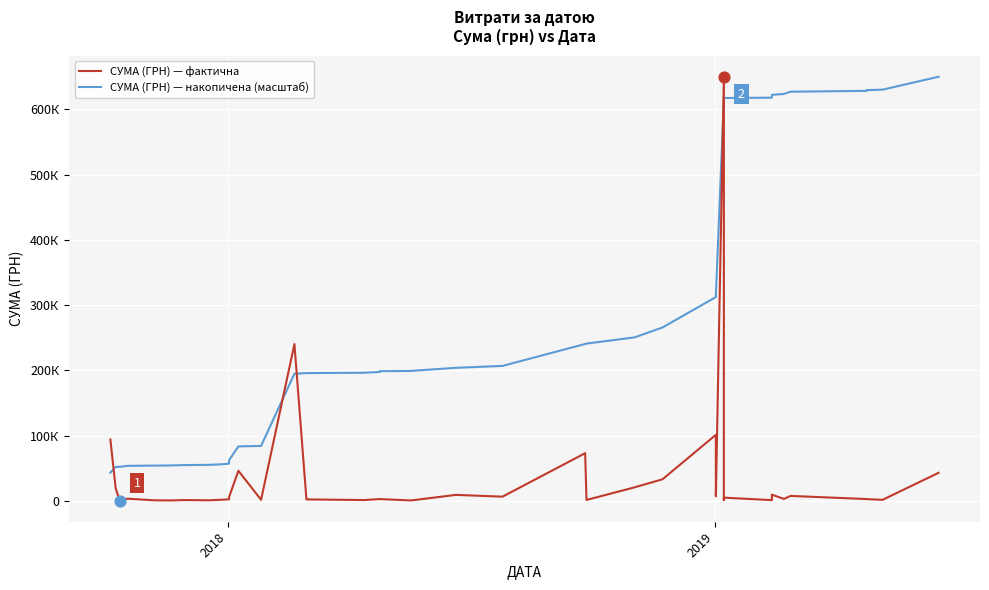

Which series has the largest total across all categories?

СУМА (ГРН) — накопичена (масштаб)